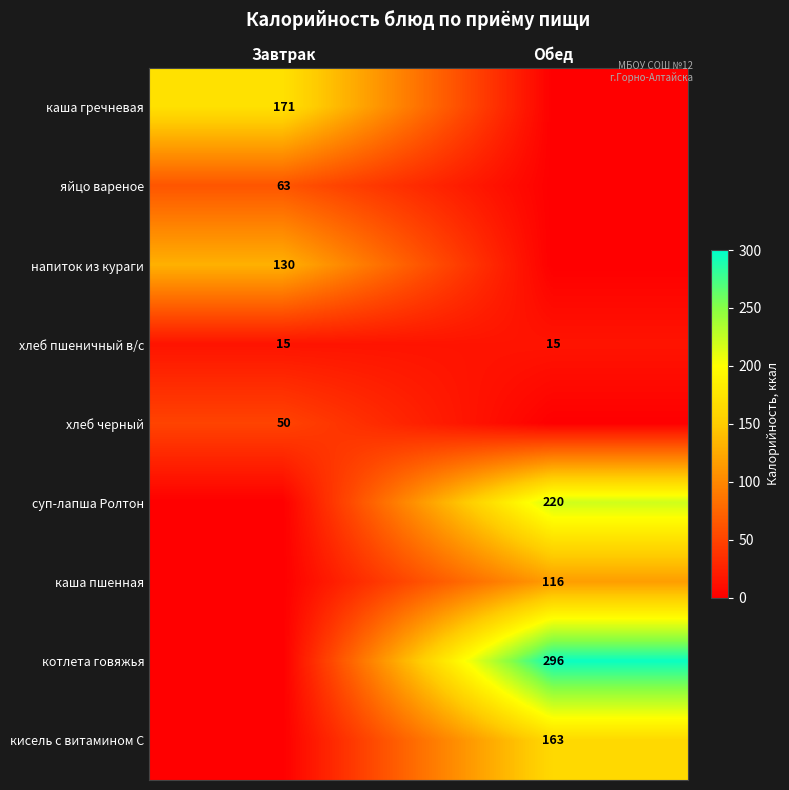

What is the sum of all хлеб пшеничный в/с values?

30